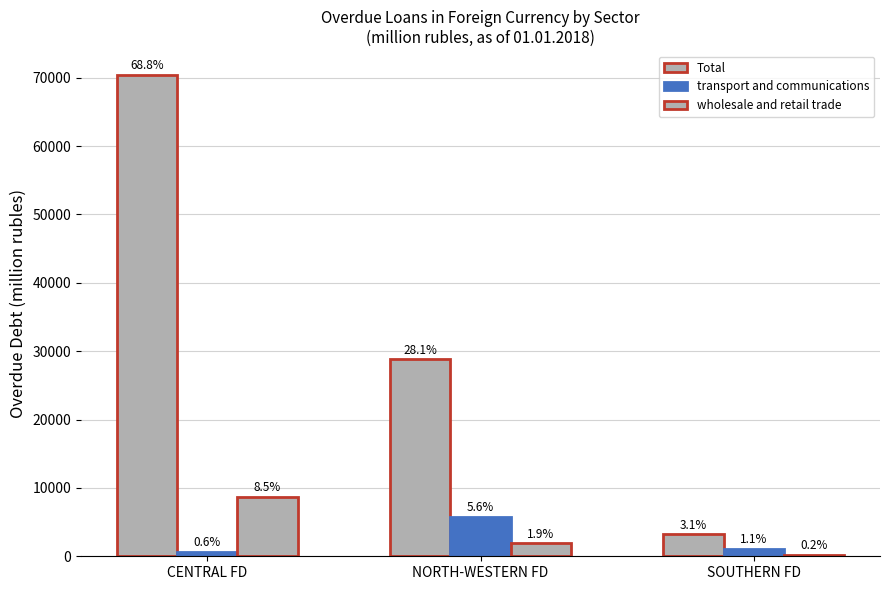

What is the label of the 1st bar from the right?

SOUTHERN FD